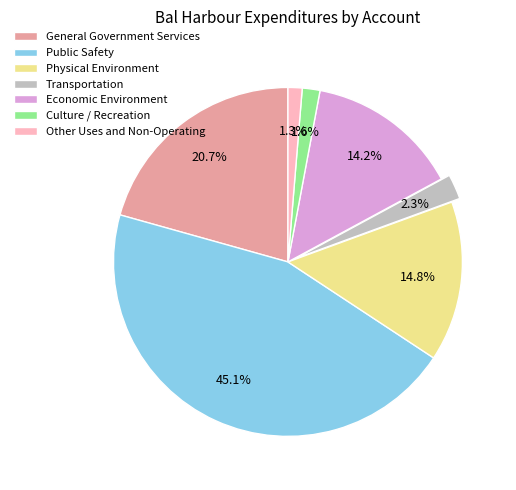

Is there any slice that represents more than half of the pie?

No